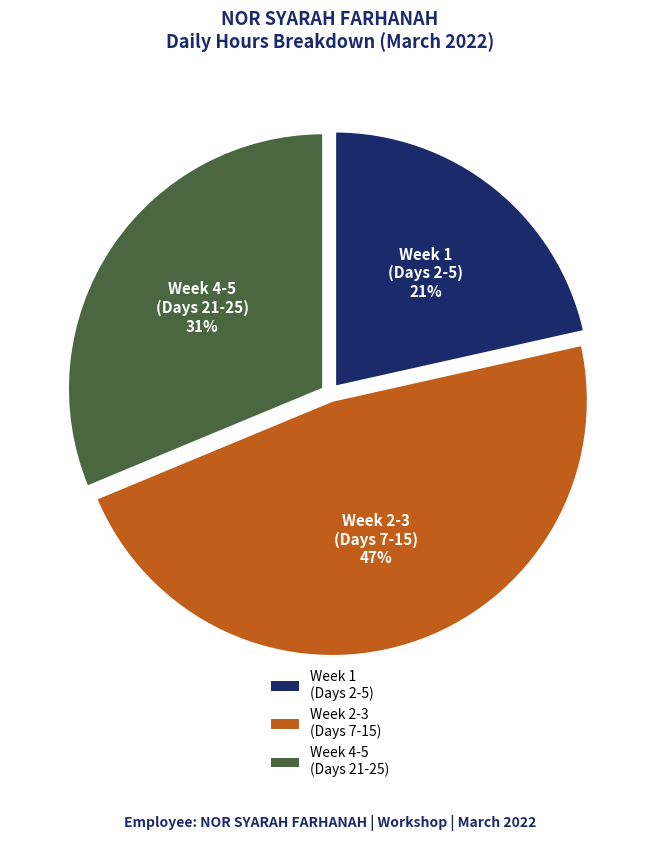

What is the ratio of the value at Week 2-3 (Days 7-15) to the value at Week 1 (Days 2-5)?

2.2